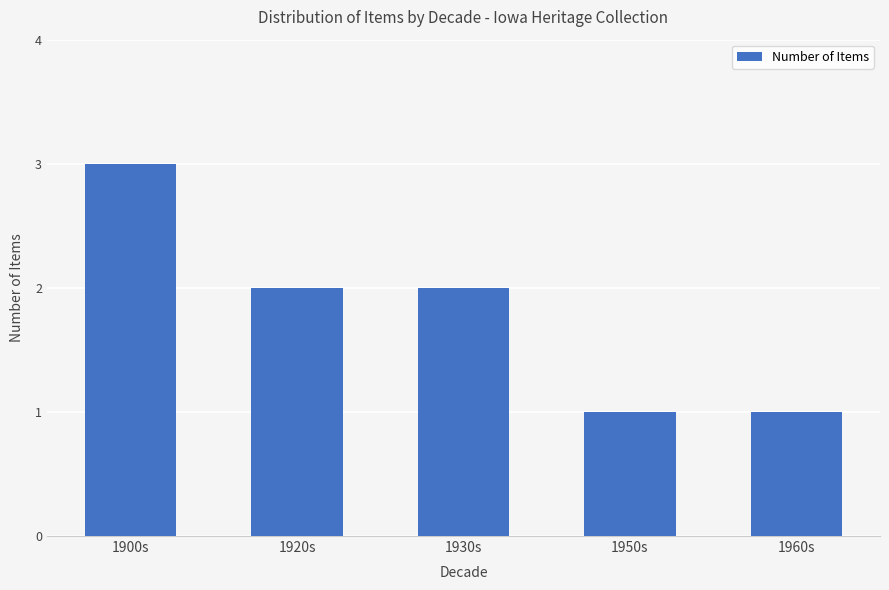

Is it true that the value at 1950s is 1?

True